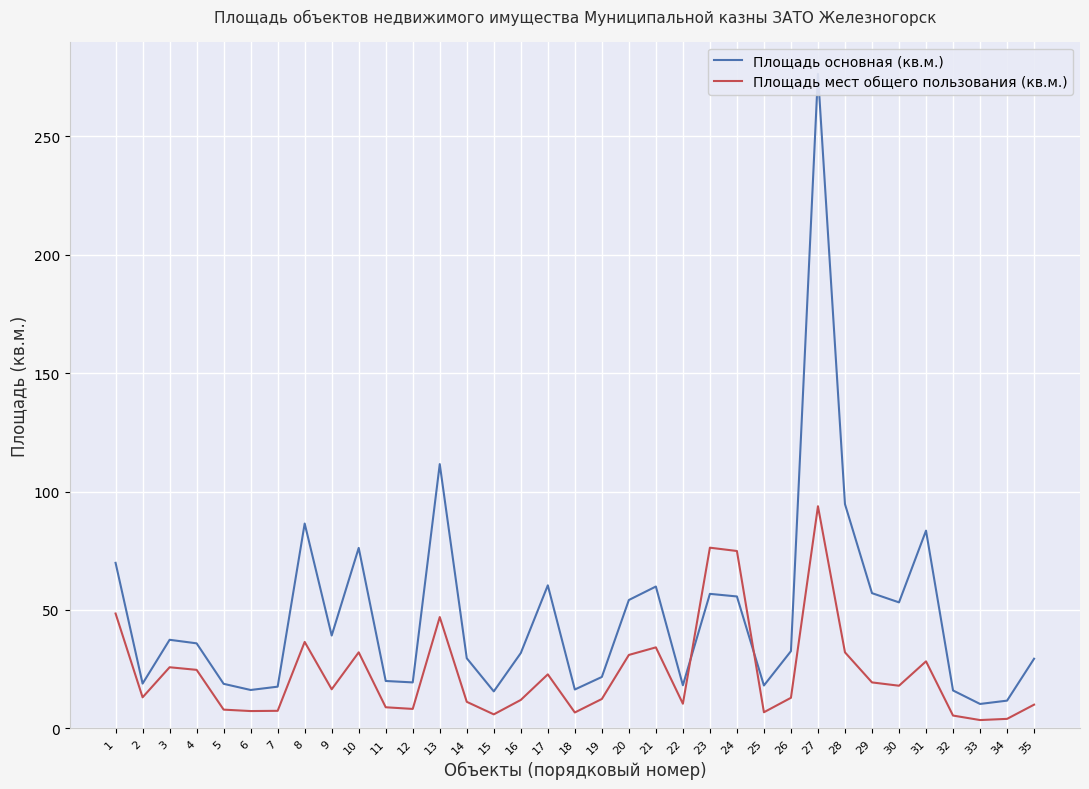

In Площадь основная (кв.м.), how many points are lower than both neighbors (excluding endpoints)?

10